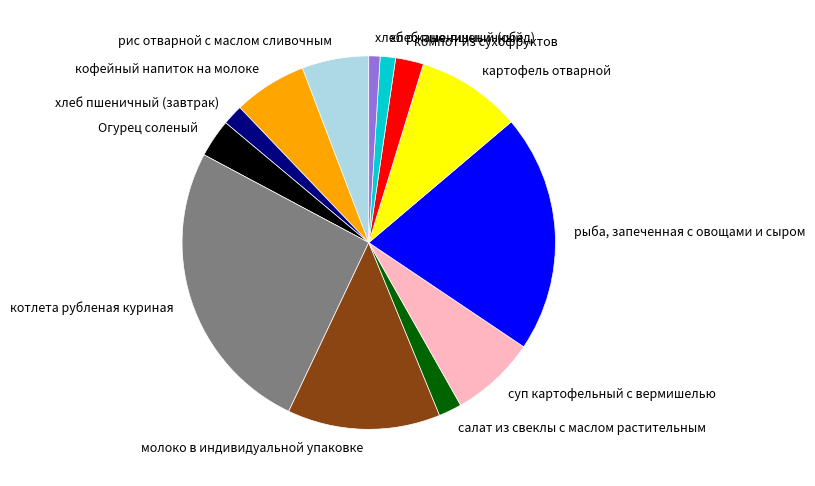

Which has a higher value, кофейный напиток на молоке or хлеб пшеничный (завтрак)?

кофейный напиток на молоке